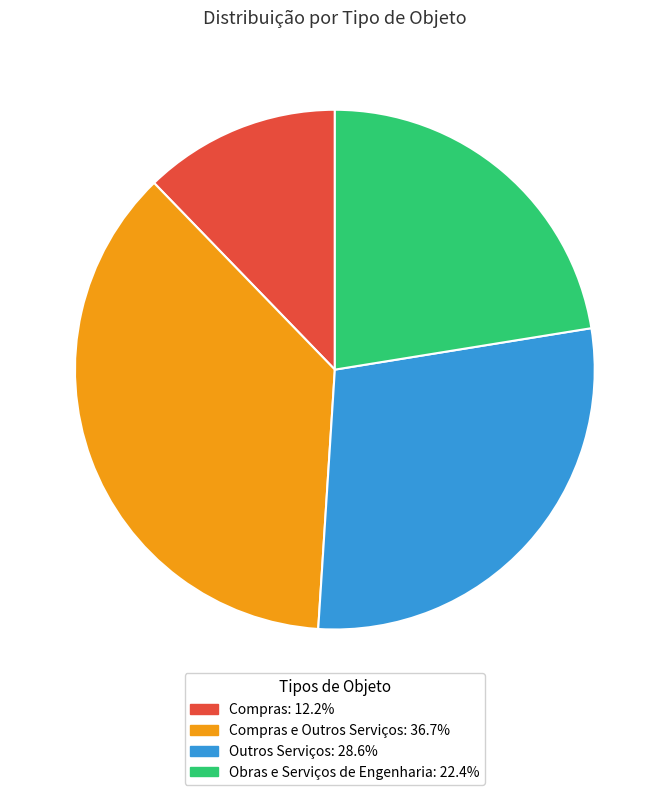

Does any single category account for the majority?

No